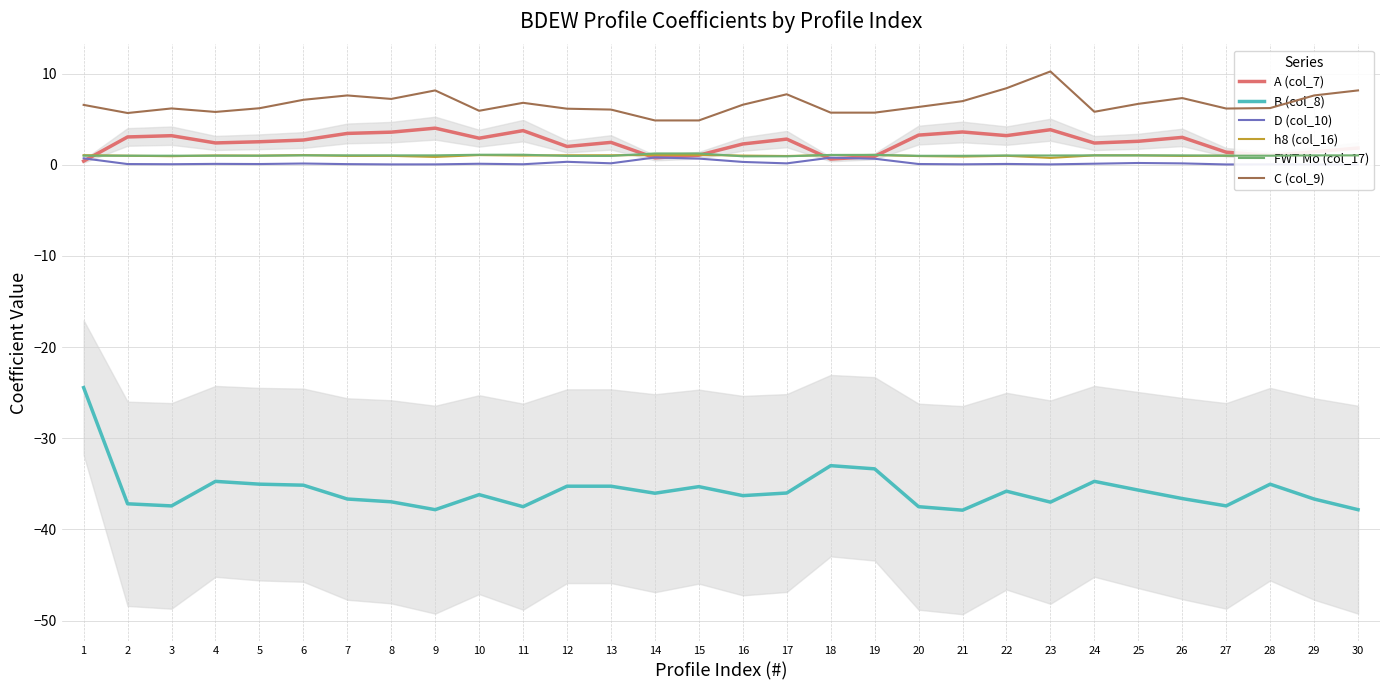

Where does the FWT Mo (col_17) series first go above 1?

6